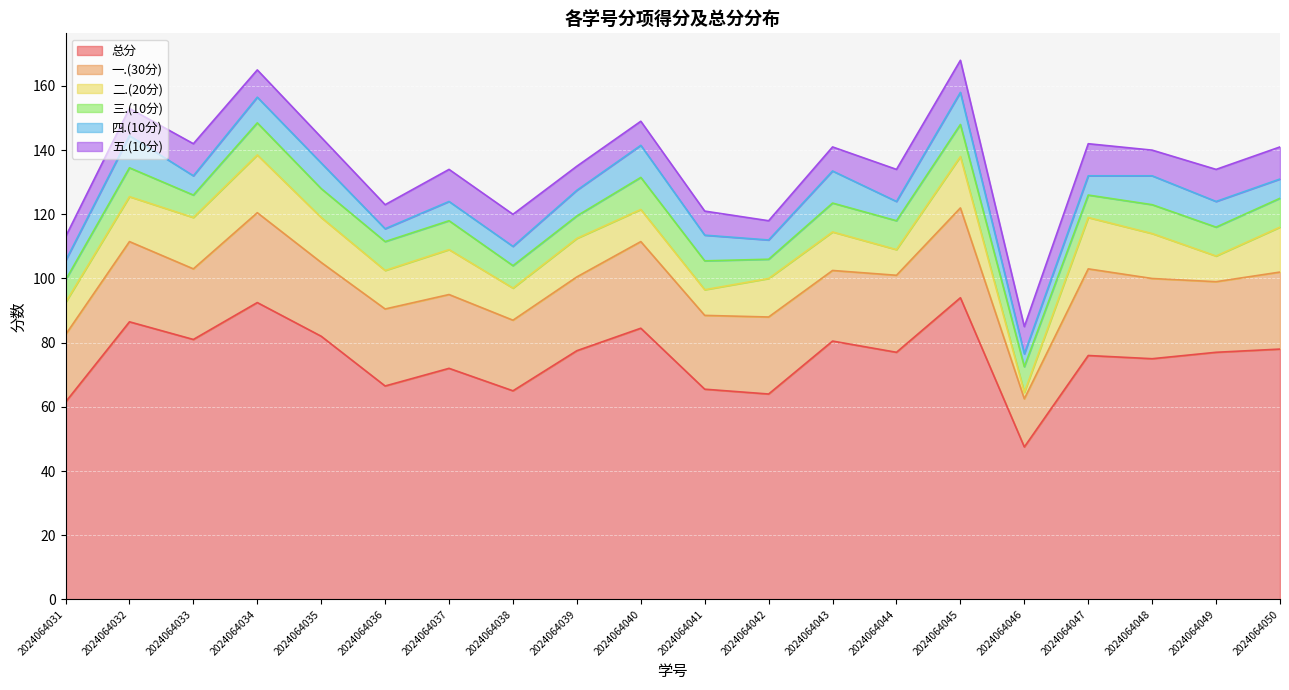

The value of 二.(20分) at 2024064034 is 18.0. True or false?

True